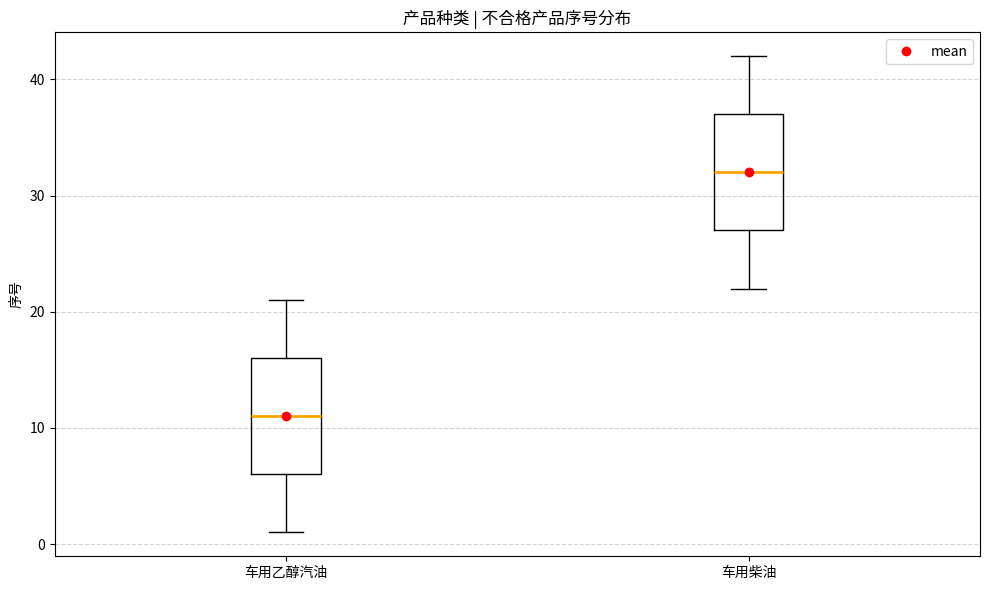

Reading left to right, read every box against the y-axis: the position of its median line, the range the box covers, and the ends of its whiskers. The values are not printed on the chart, so give them approximately, as read against the axis.

车用乙醇汽油: median 11, box 6 to 16, whiskers 1 to 21
车用柴油: median 32, box 27 to 37, whiskers 22 to 42